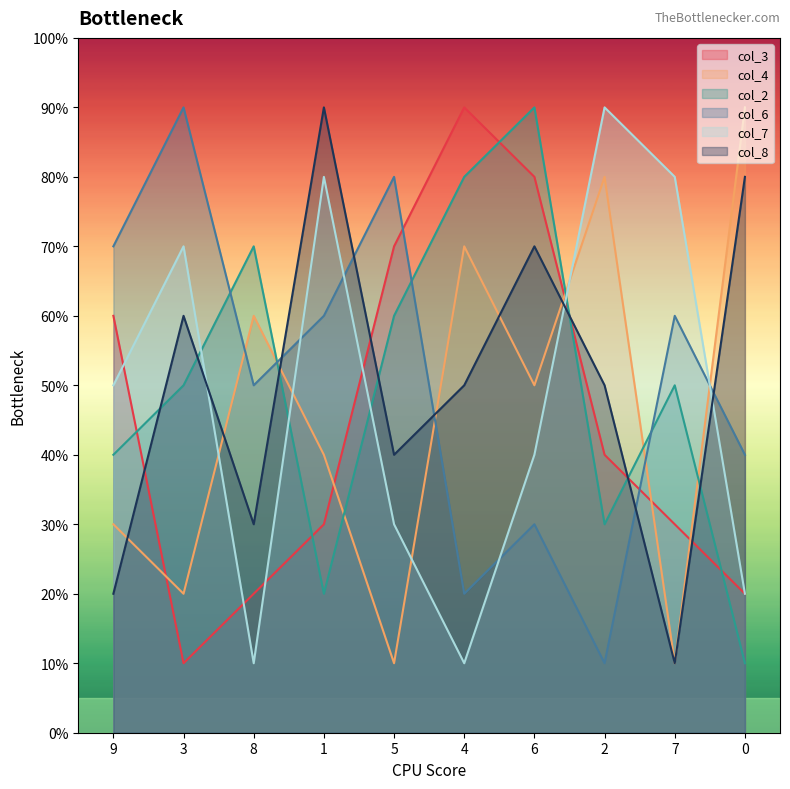

How many intersections are there between col_3 and col_2?

6